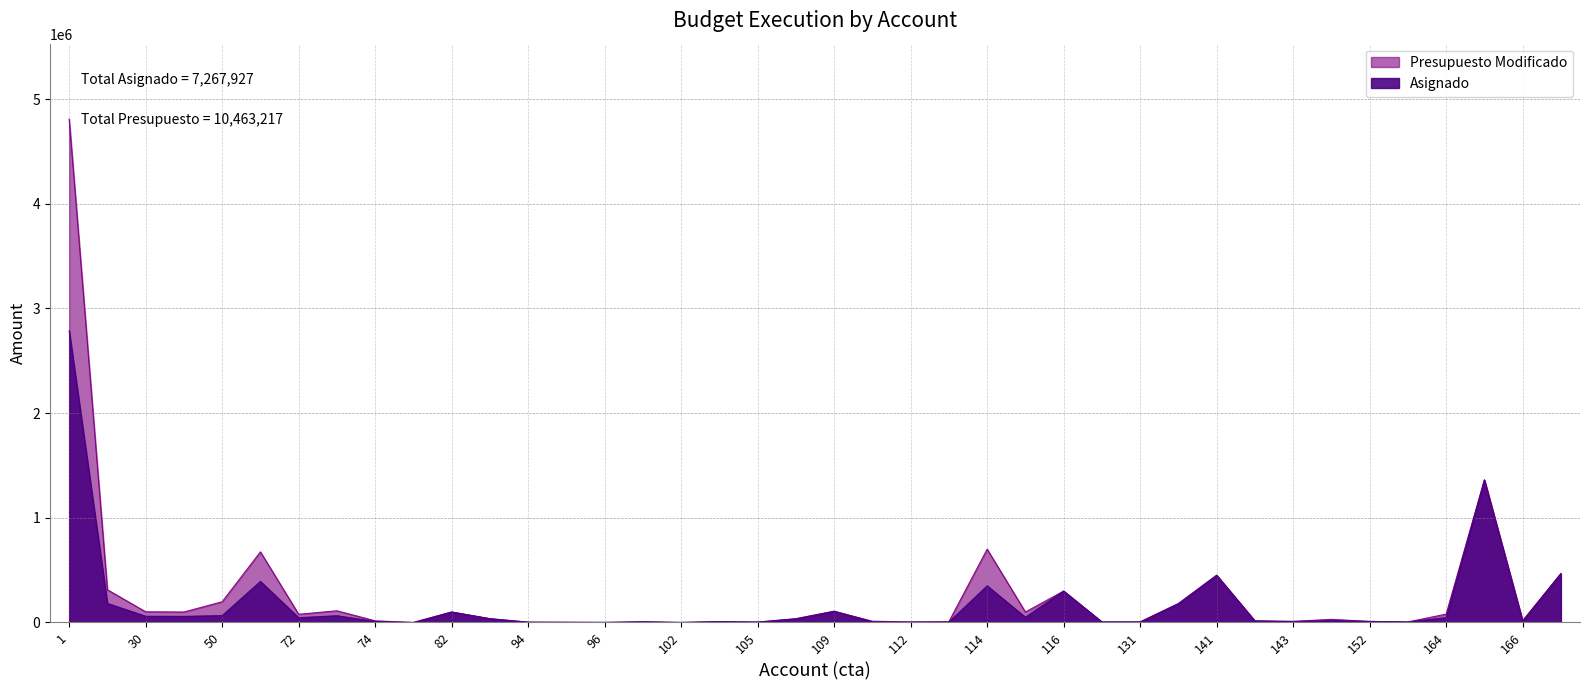

The value of Presupuesto Modificado at 105 is 3600. True or false?

True